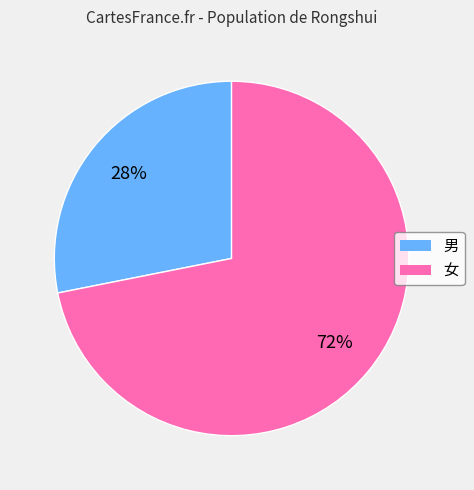

Count the number of slices in the pie.

2